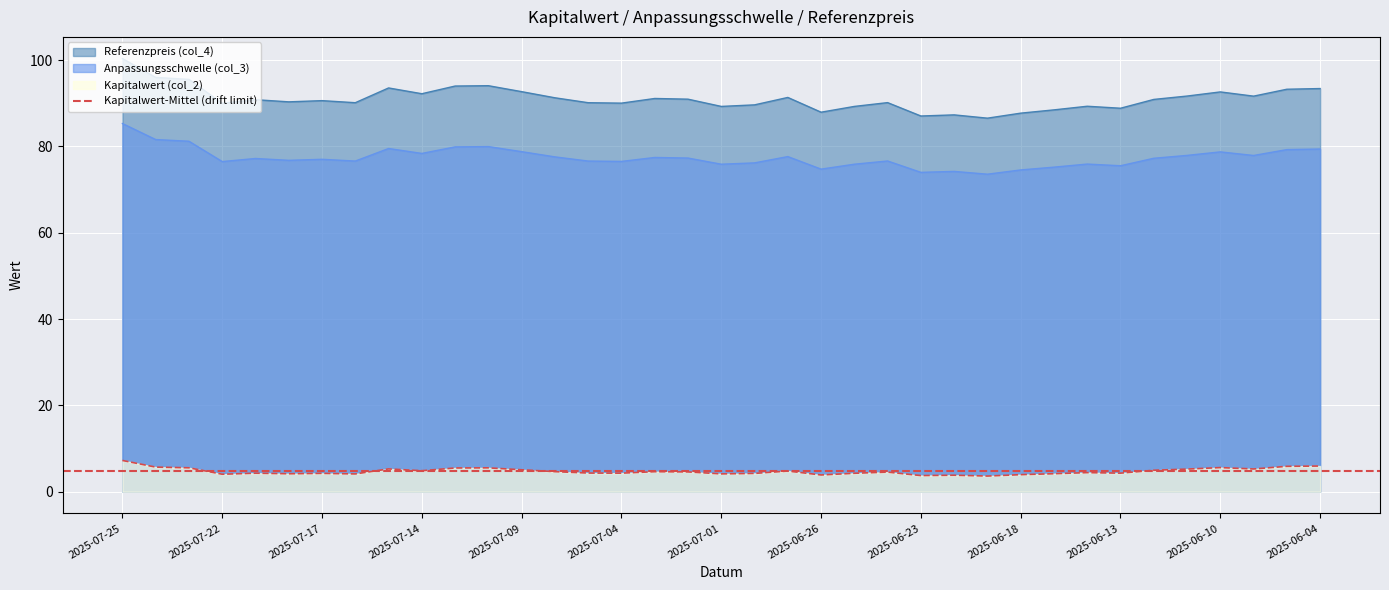

True or false: Anpassungsschwelle (col_3) and Referenzpreis (col_4) cross at least once.

False